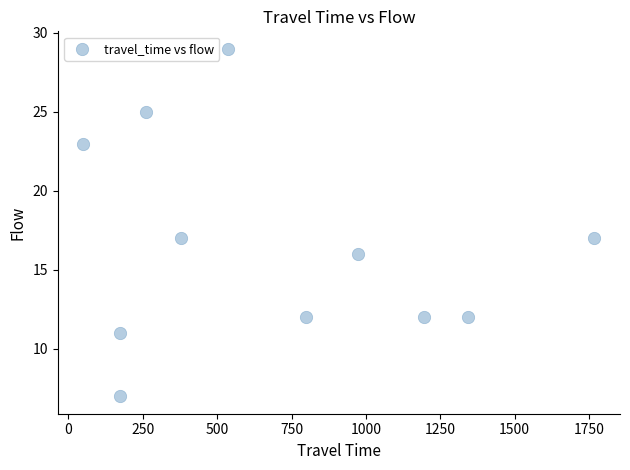

What is the range of Y values (max minus min)?

22